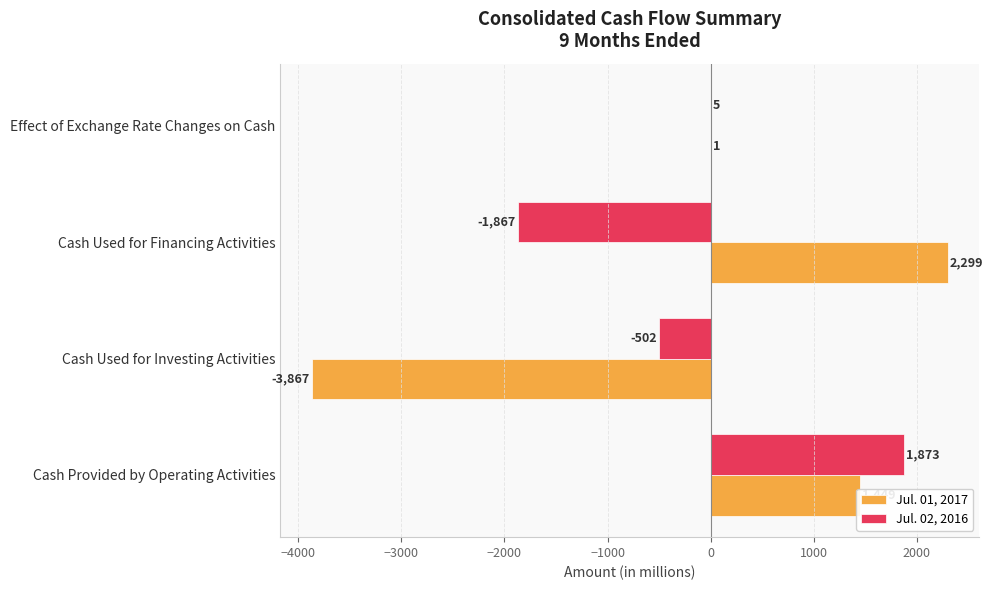

How many values in Jul. 01, 2017 are above zero?

3